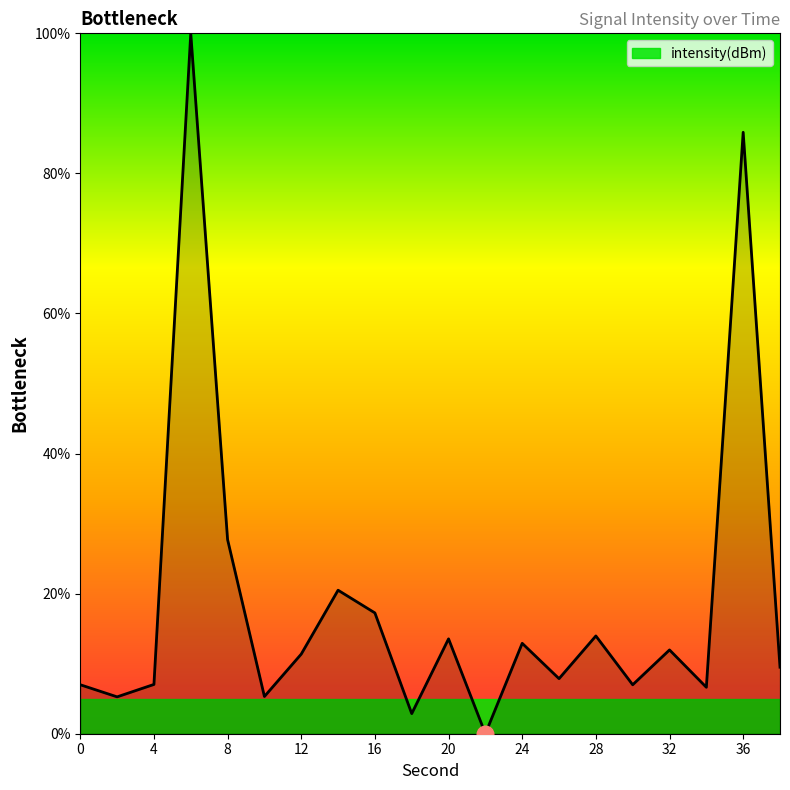

Count the number of categories in the chart.

20